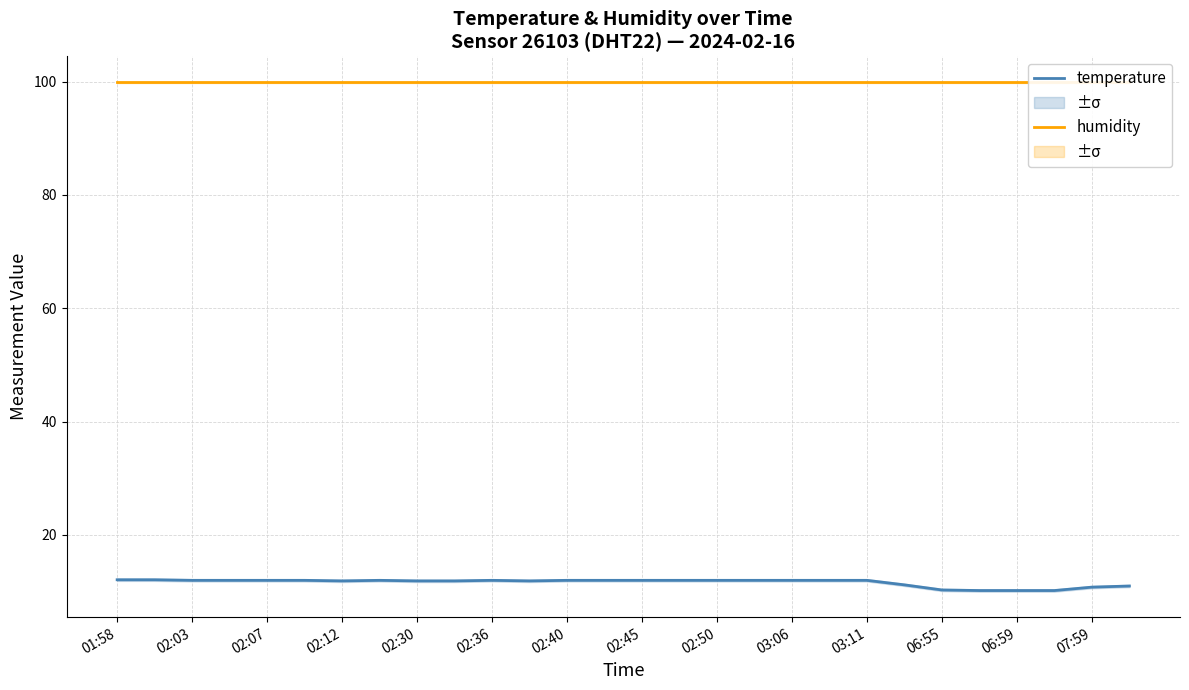

Is it true that temperature equals 11.9 at 03:06?

True